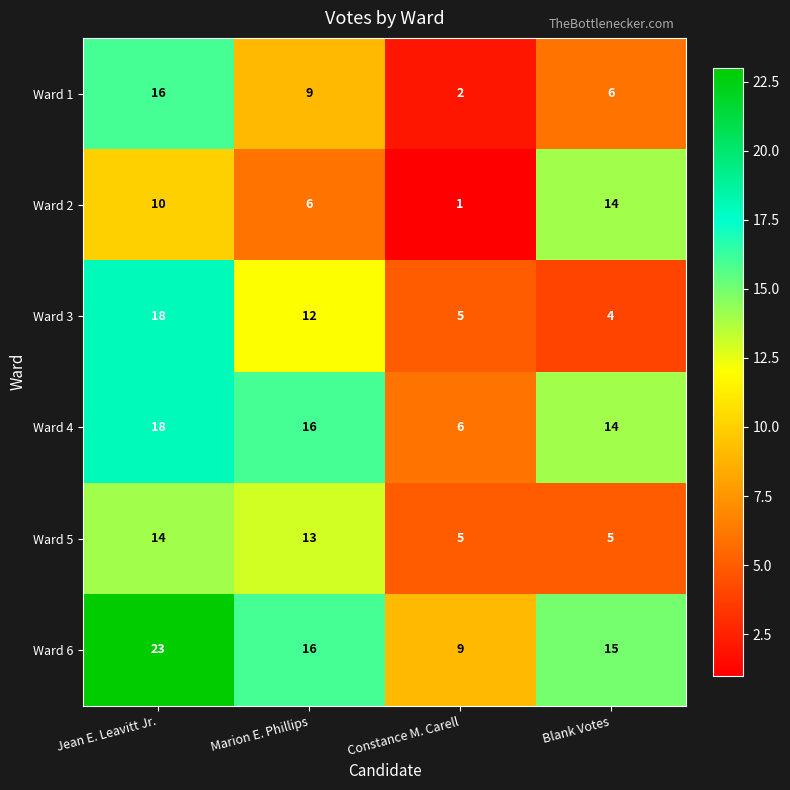

What is the total value across all series at Jean E. Leavitt Jr.?

99